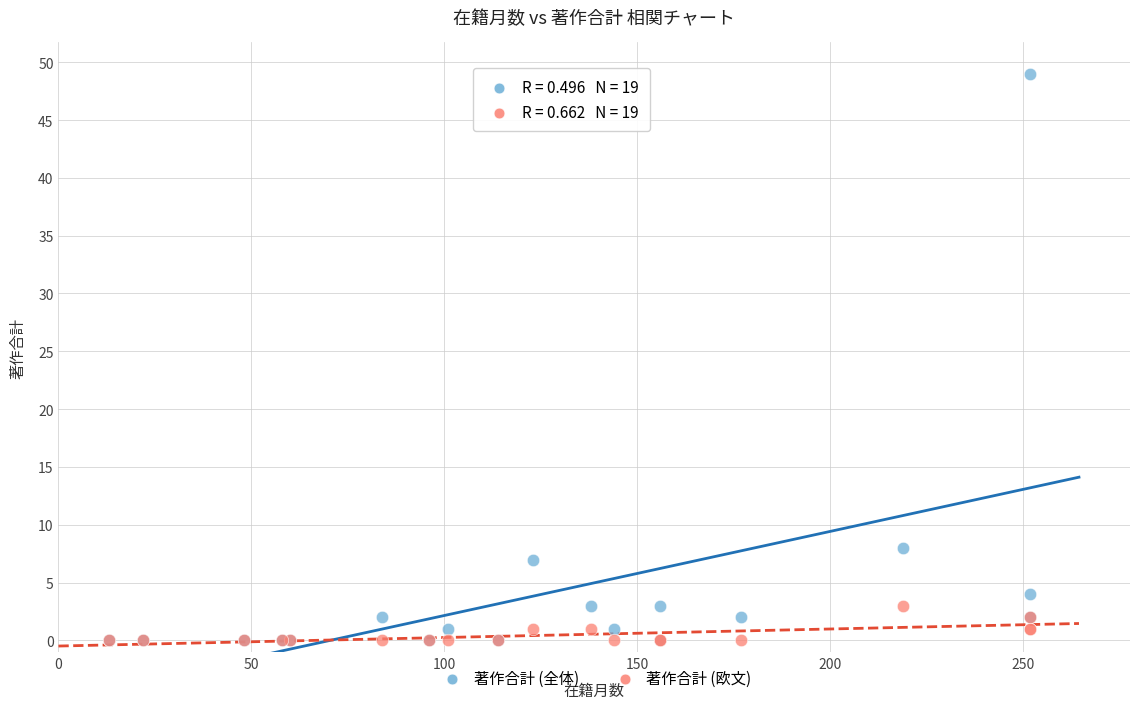

Which series has the widest spread of Y values?

著作合計 (全体)